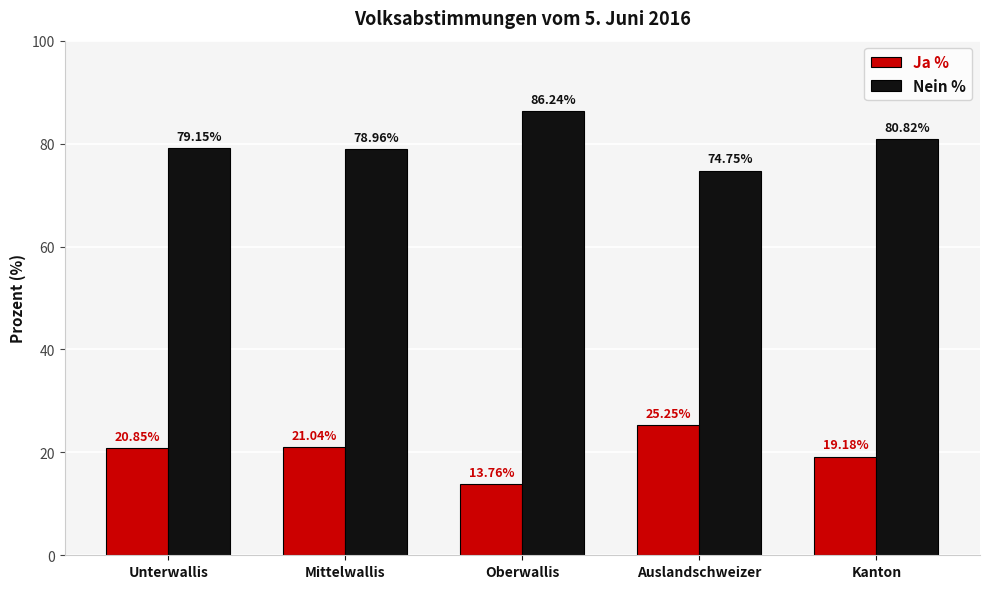

Which series has the largest total across all categories?

Nein %